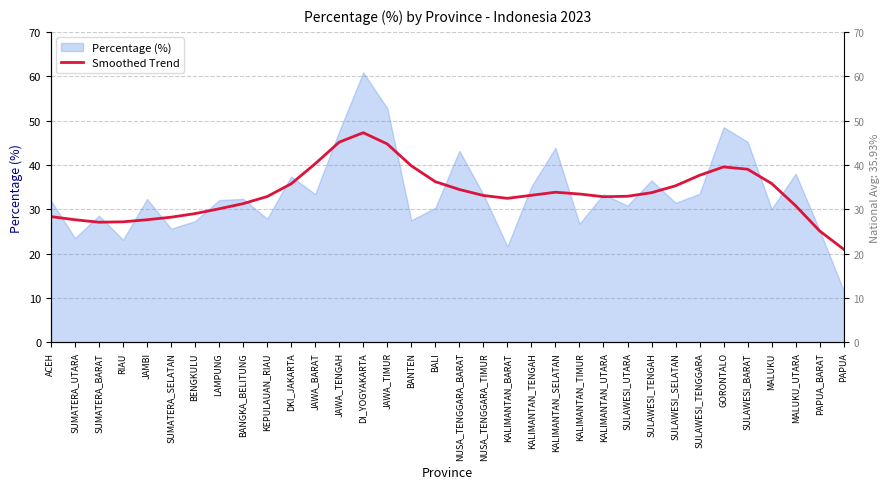

What is the difference between the values at SULAWESI_TENGAH and ACEH?

5.4